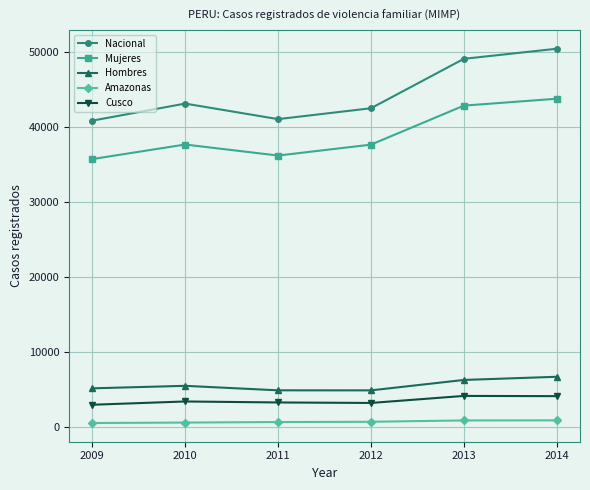

What is the minimum value for Cusco?

2940